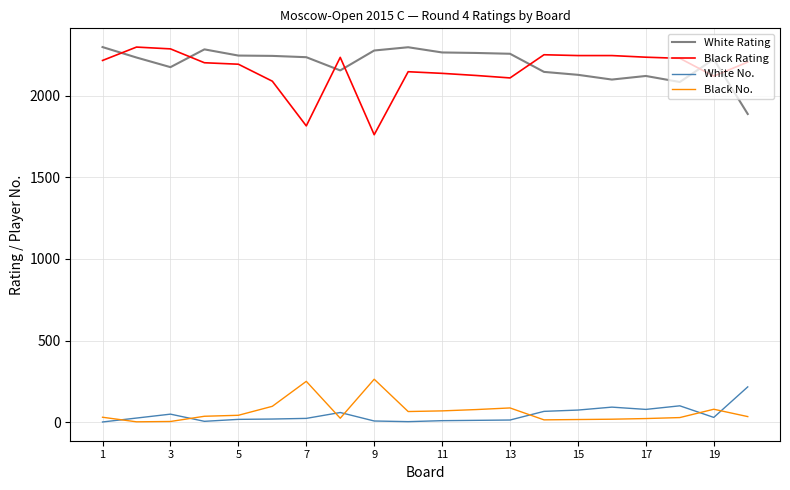

True or false: White Rating and Black No. cross at least once.

False